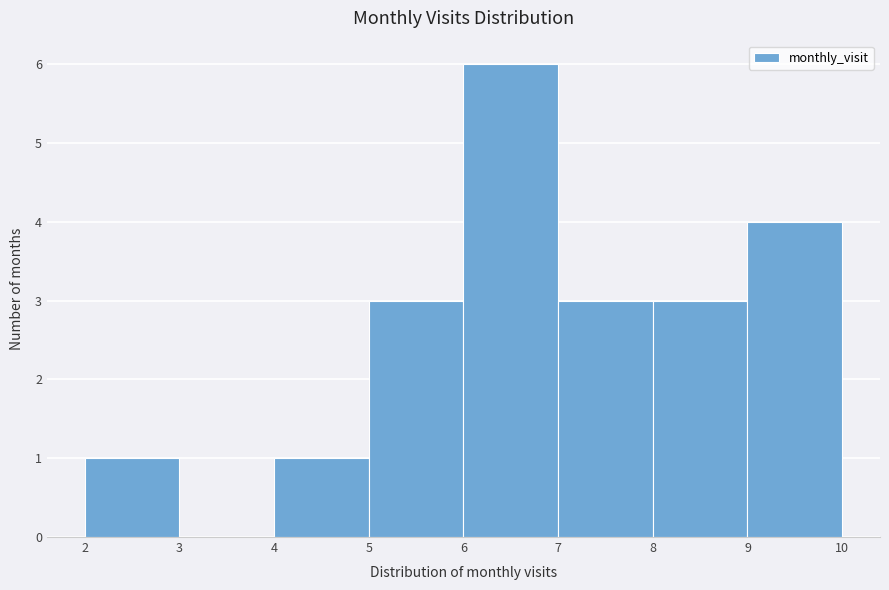

Over which range of the x-axis is the bar tallest?

6 to 7